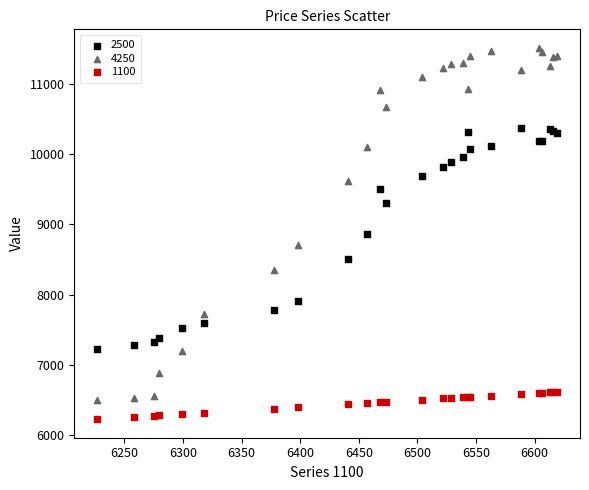

Which series contains the highest Y value?

4250